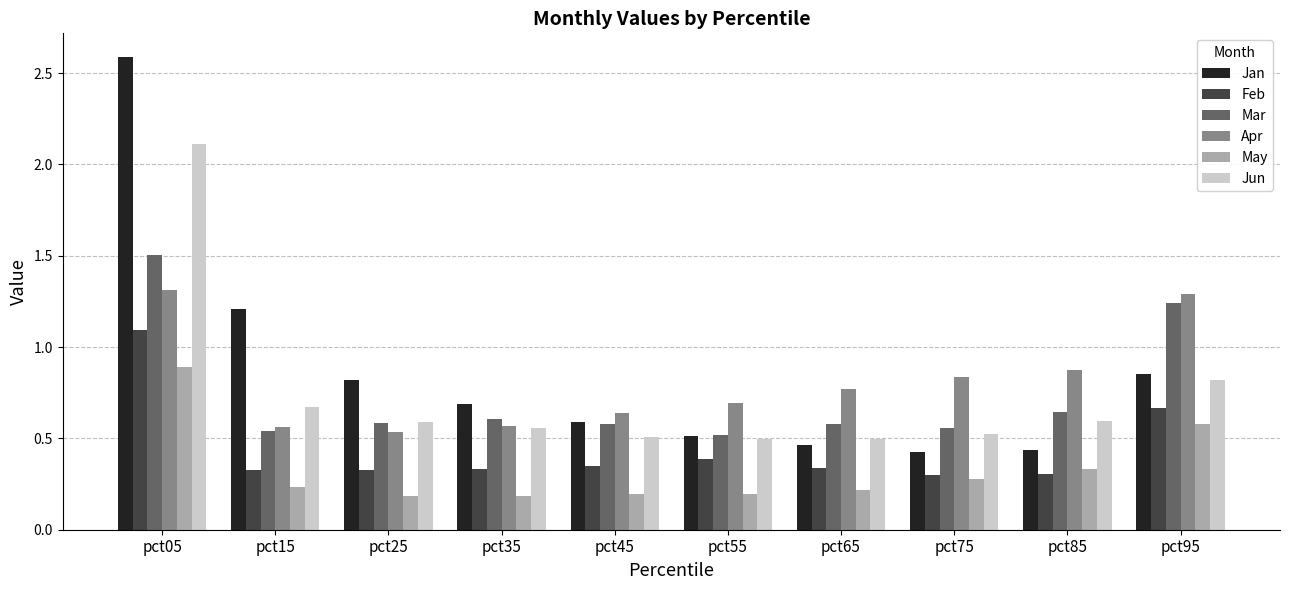

Where is Jun nearest to the value 1?

pct95